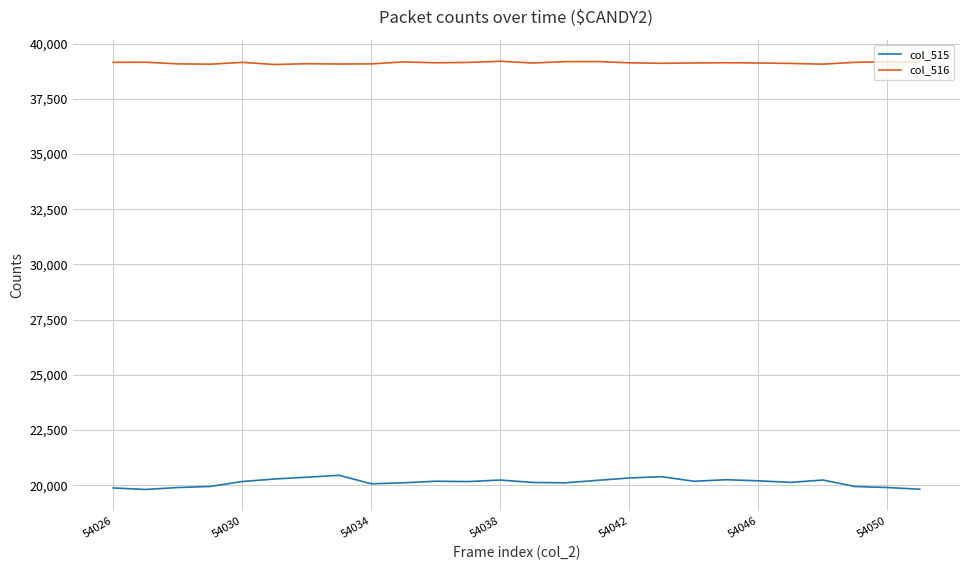

Count the number of categories in the chart.

26